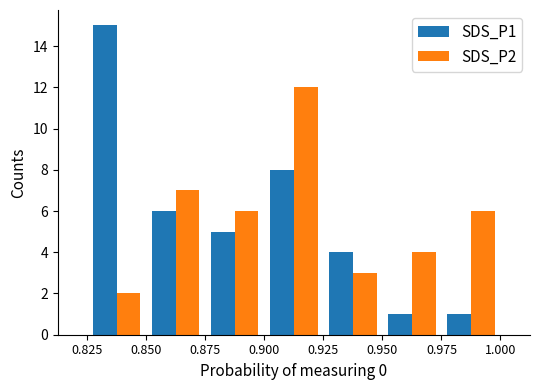

How many groups of bars are there?

7